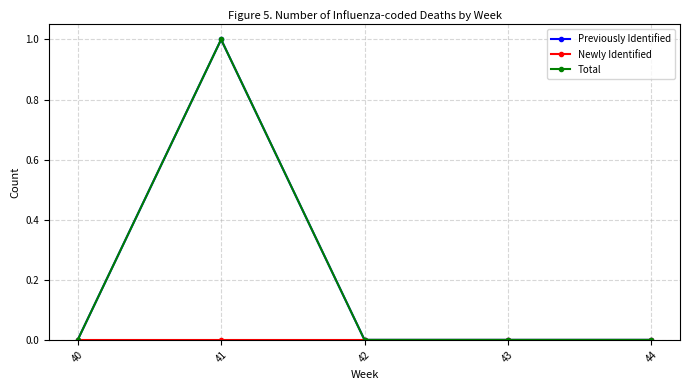

What is the highest value of the Total series?

1